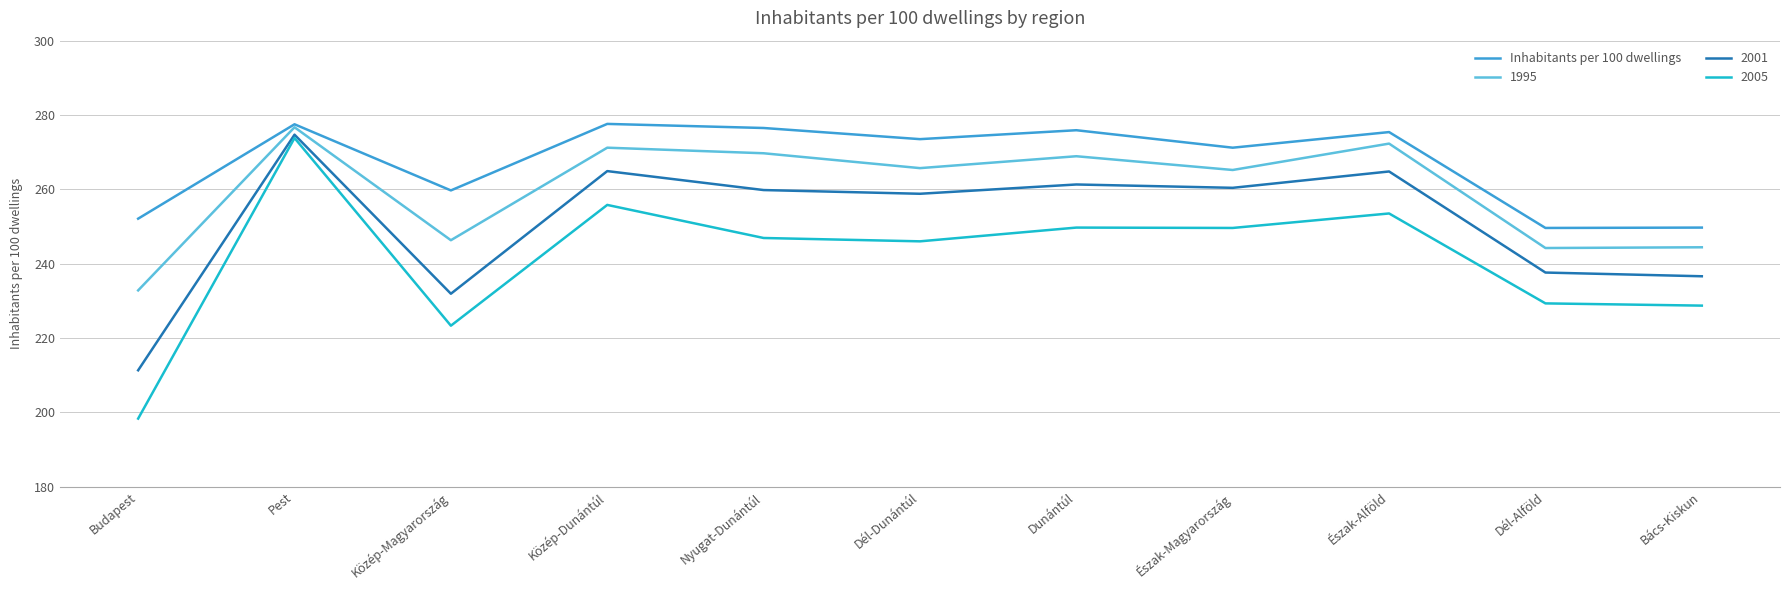

How many lines are shown in the chart?

4